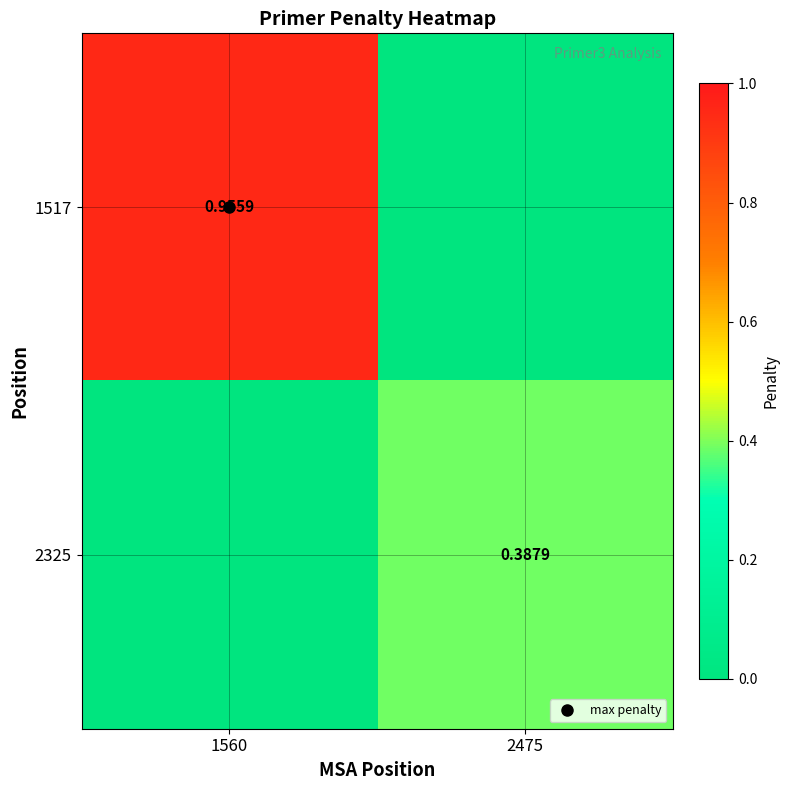

What is the greatest value displayed?

1.0